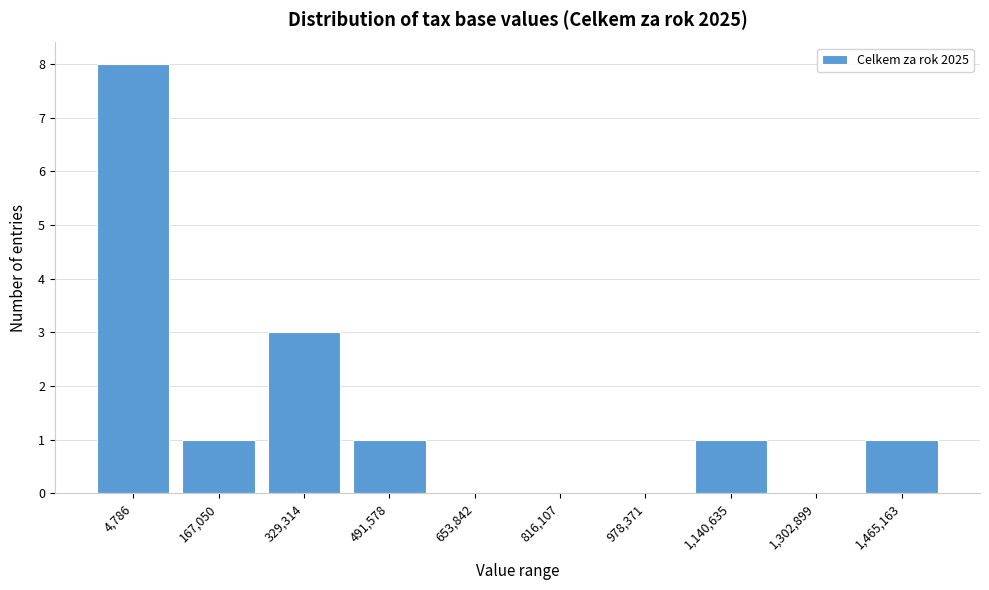

Reading left to right, what are all the values shown in this chart?

4,786=8	167,050=1	329,314=3	491,578=1	653,842=0	816,107=0	978,371=0	1,140,635=1	1,302,899=0	1,465,163=1